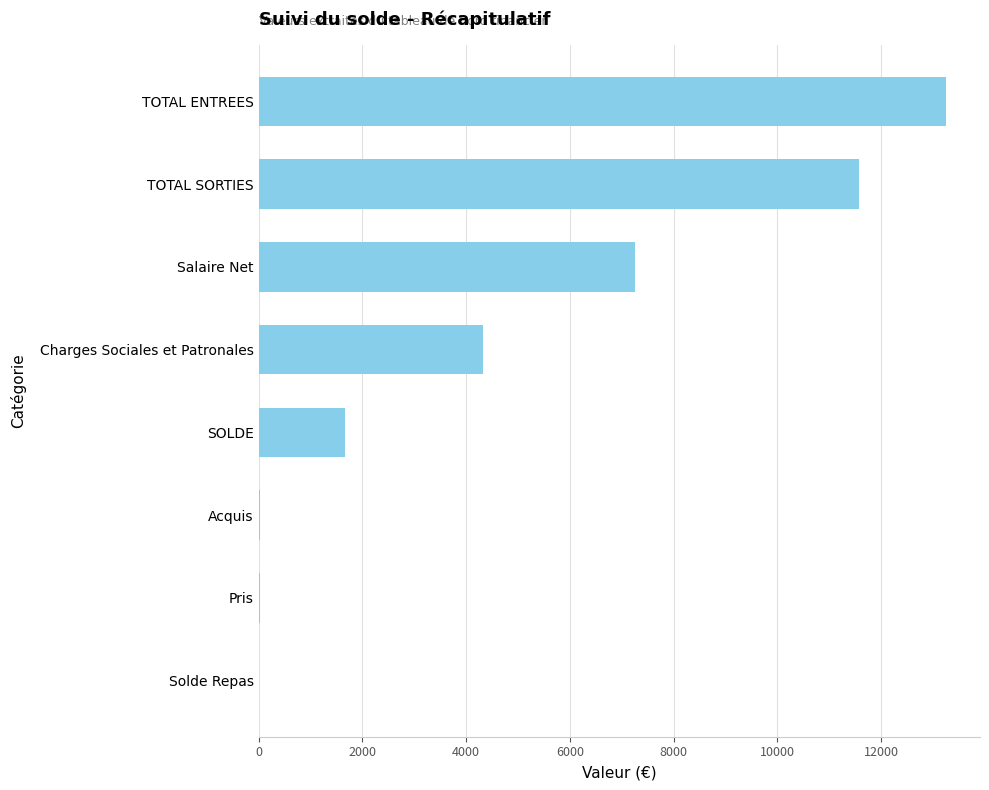

What is the sum of all values?

38127.0